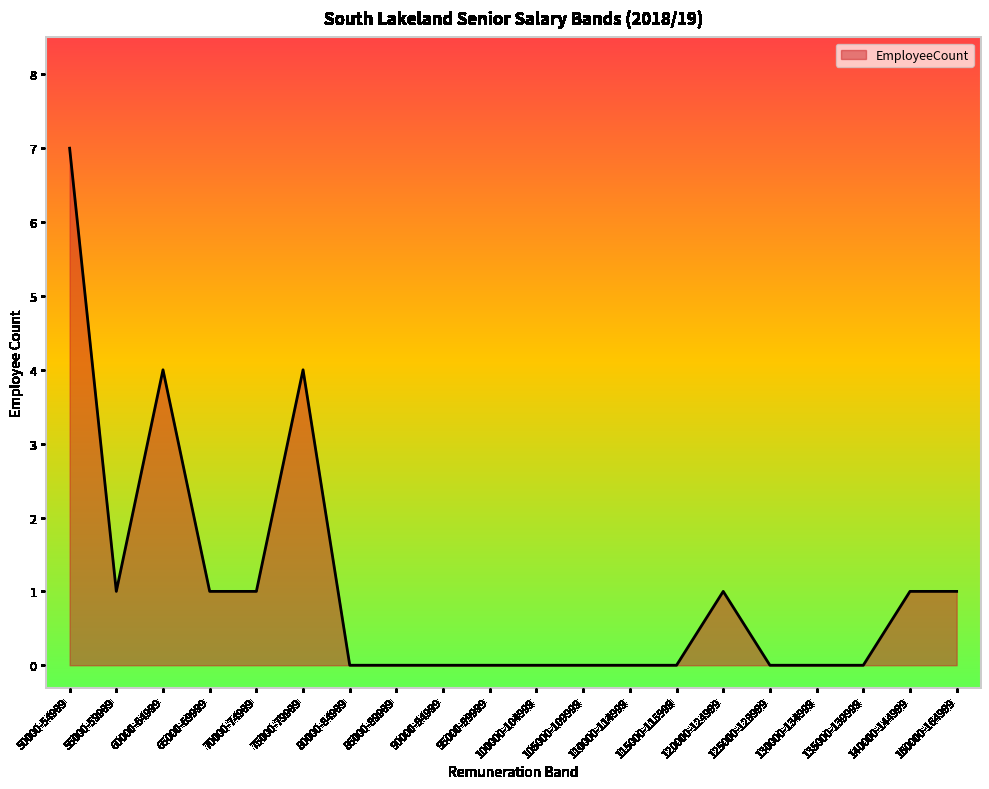

At which category does the data reach its first local peak?

60000-64999